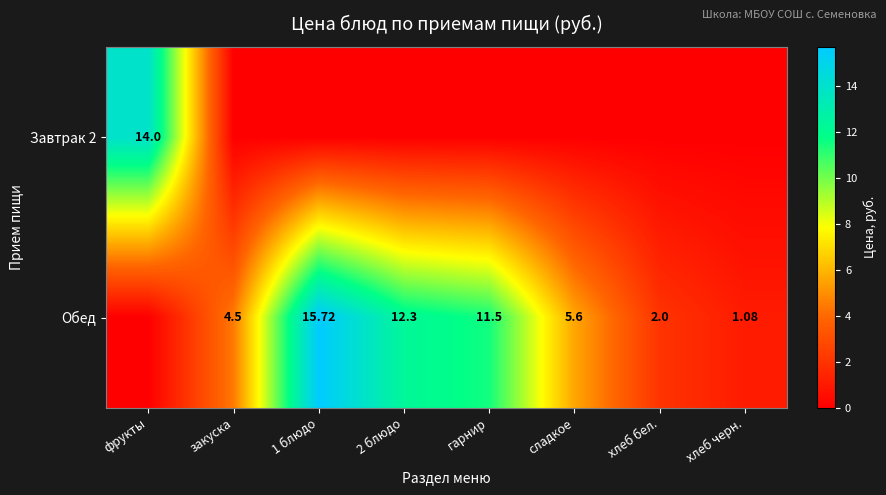

What is the difference between the maximum and minimum values in the Обед series?

15.7